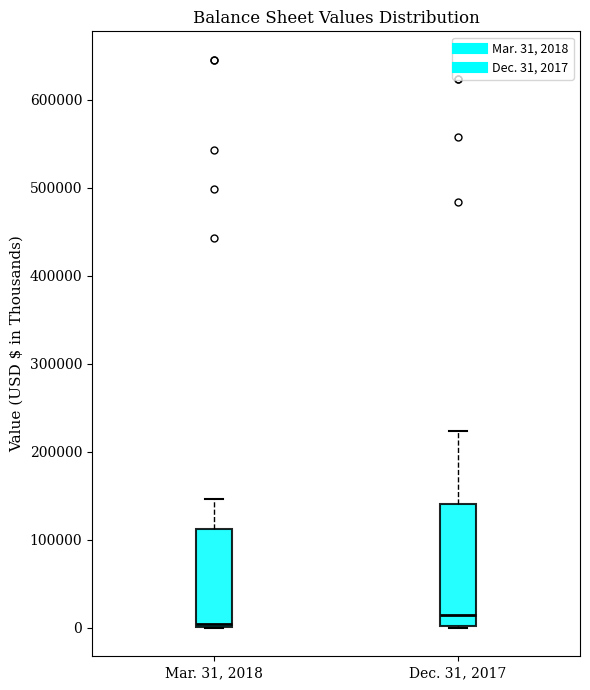

Where does the upper whisker of the box for Mar. 31, 2018 end on the y-axis? The values are not printed on the chart, so give them approximately, as read against the axis.

150000